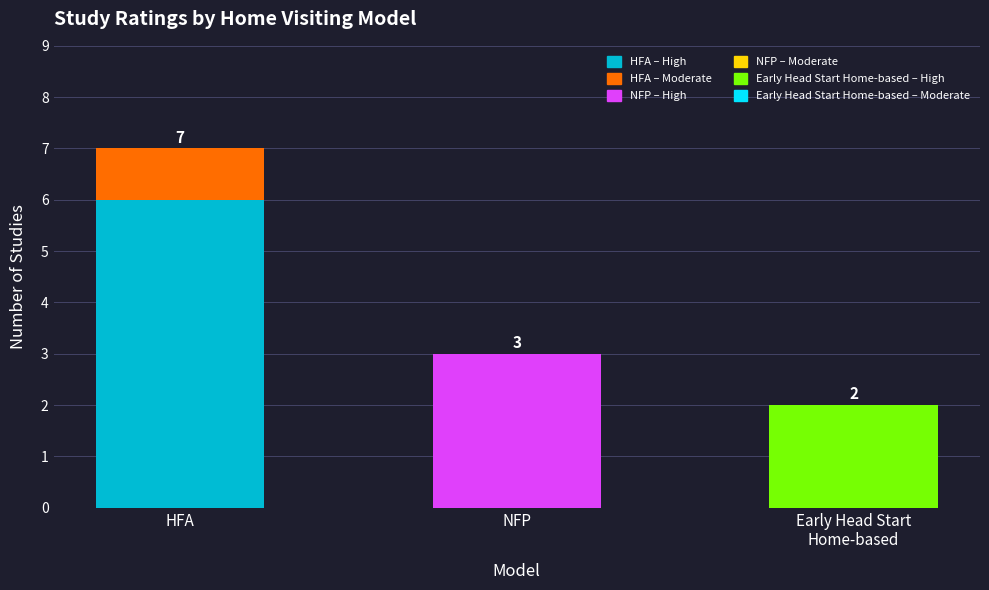

What is the total value across all series at HFA?

7